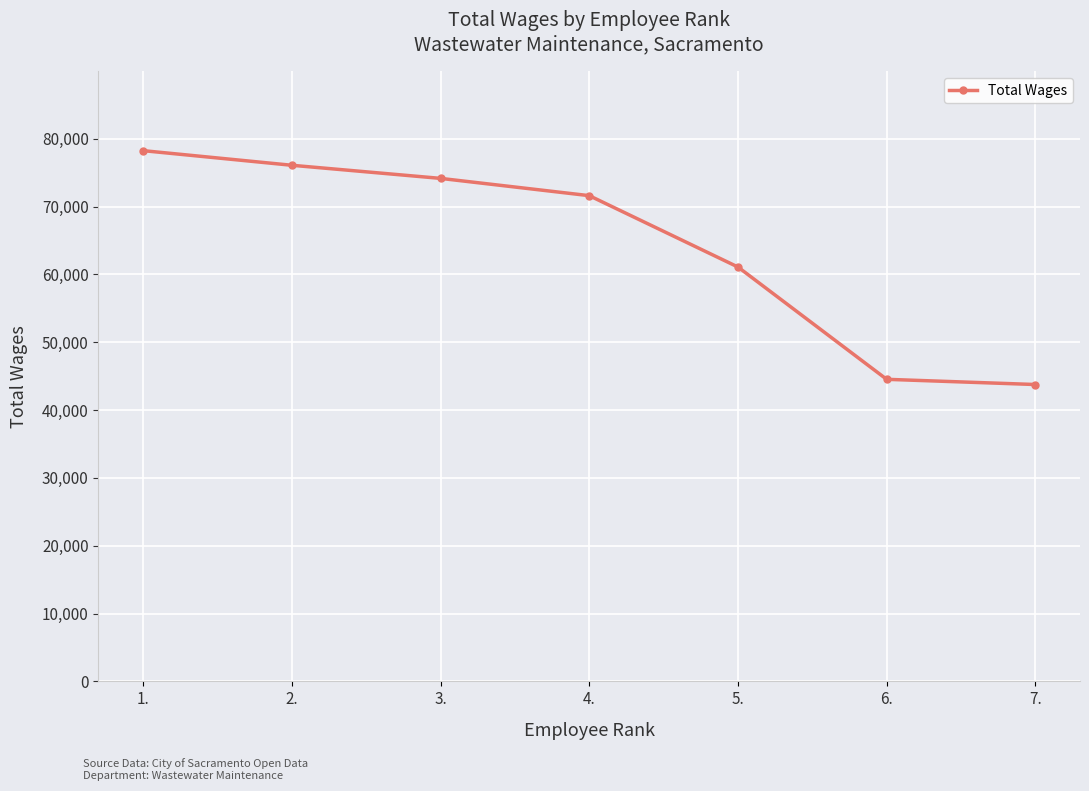

What is the label of the 2nd point from the right?

6.